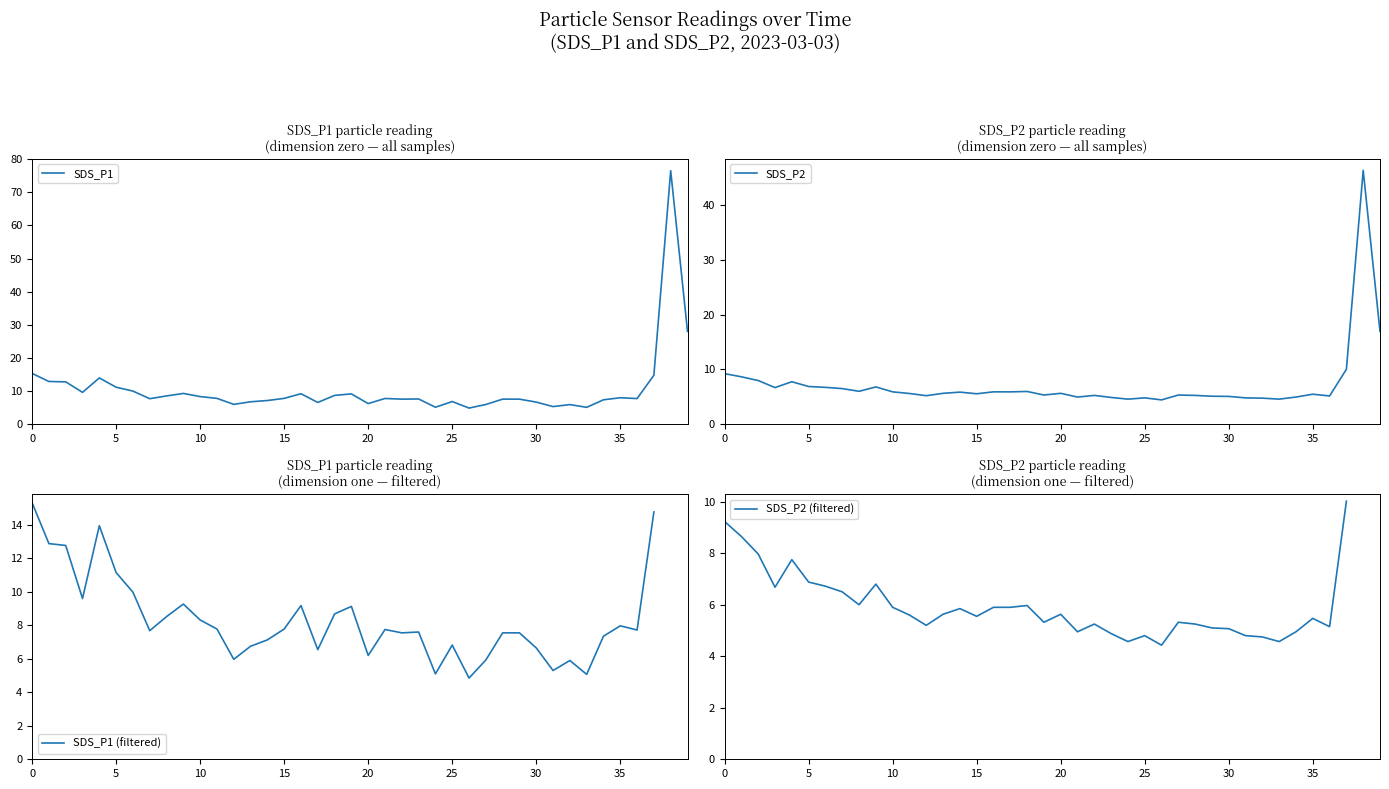

What is the difference between the SDS_P1 (filtered) values at 18 and 33?

3.6